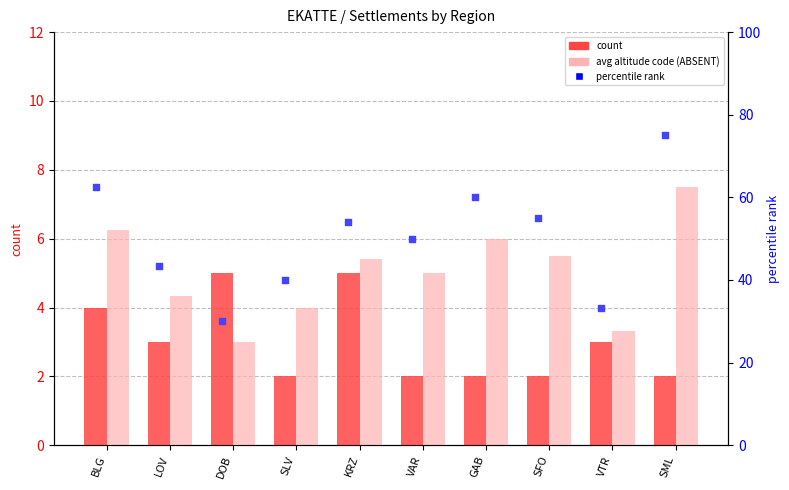

Which series has the widest spread of Y values?

percentile rank within the sample